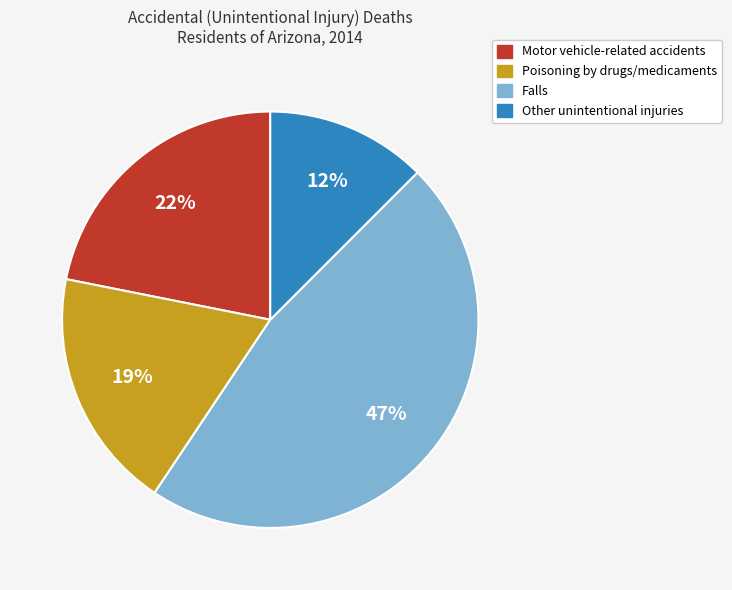

To the nearest percent, what percentage of the pie is Poisoning by drugs/medicaments?

19%